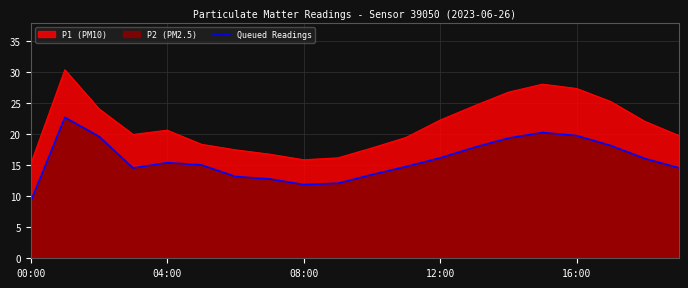

Which series has the largest total across all categories?

P1 (PM10)